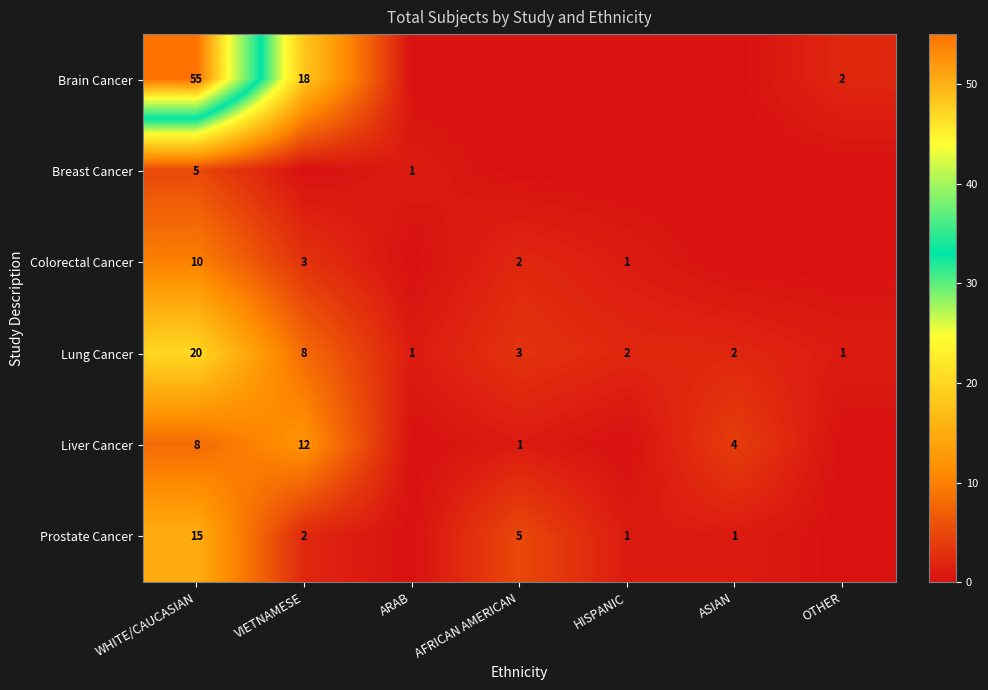

At which category does the chart reach its peak across all series?

WHITE/CAUCASIAN